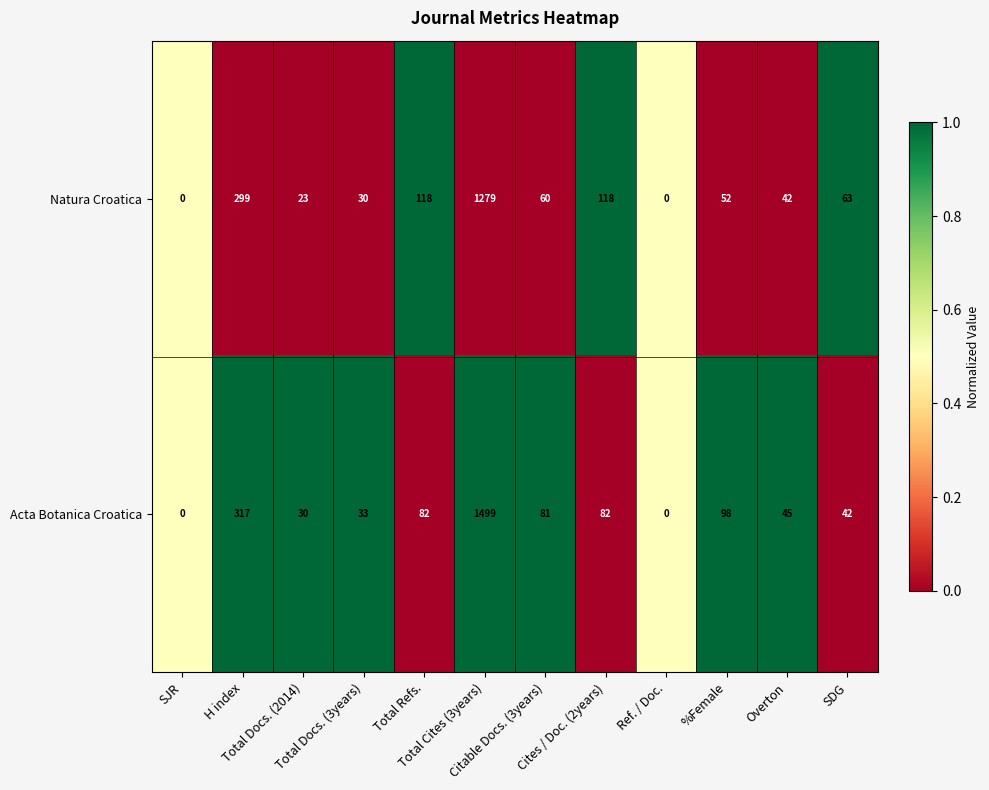

Count the number of categories in the chart.

12